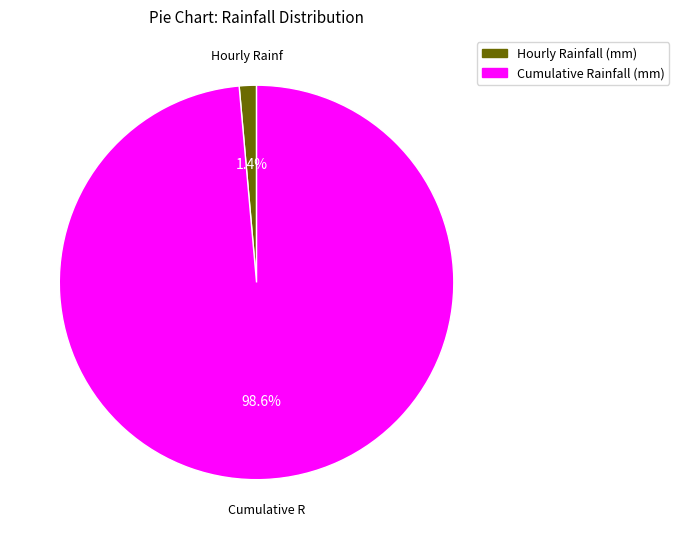

Is there any slice that represents more than half of the pie?

Yes